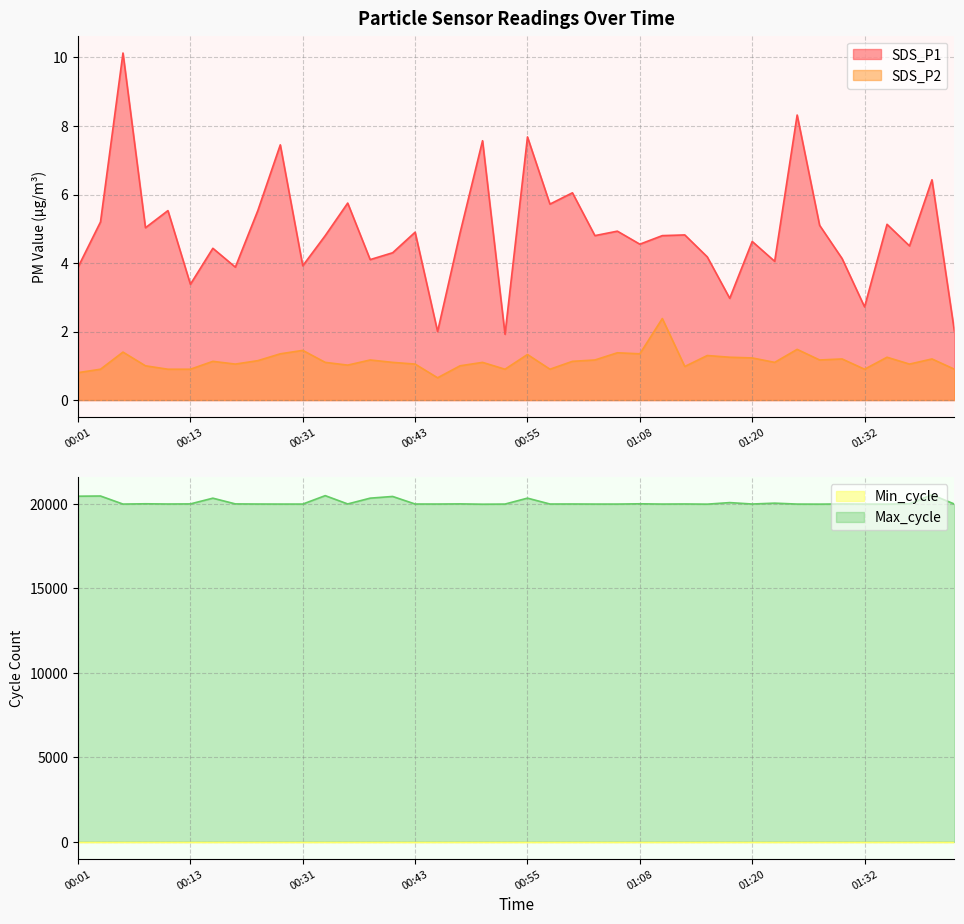

What is the spread (max minus min) of values at 01:20?

19996.8